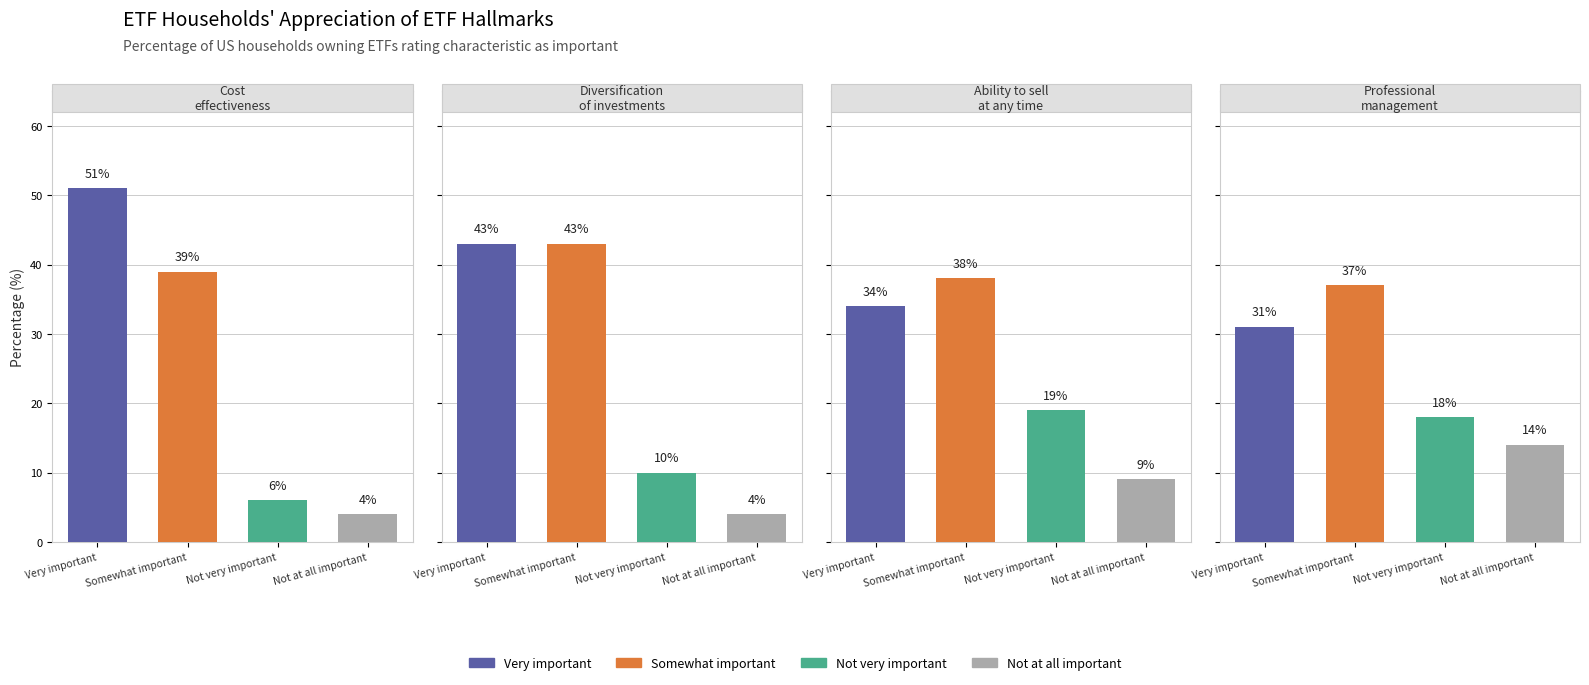

How many data points in Not very important are above 18?

1